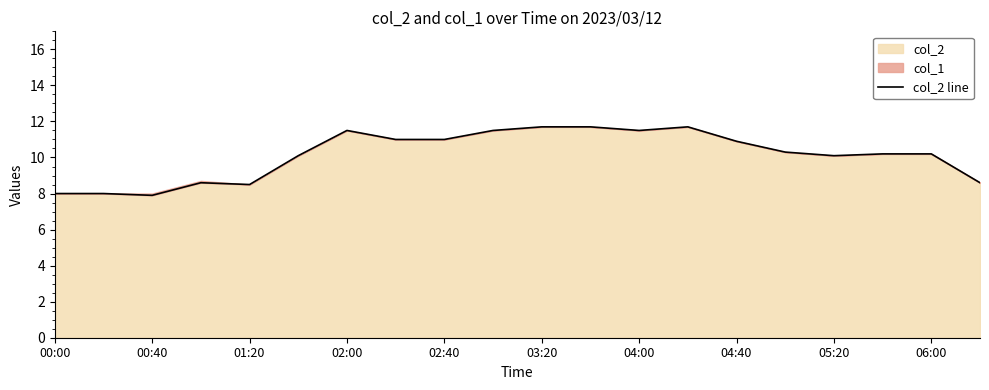

What is the sum of all values?

203.0